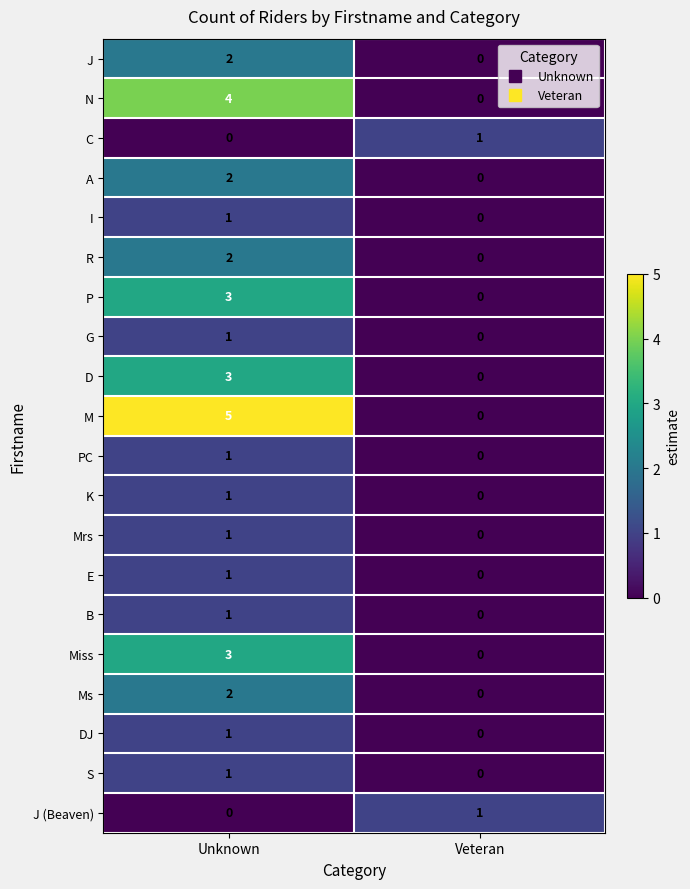

Rank the categories by D value from lowest to highest.

Veteran, Unknown